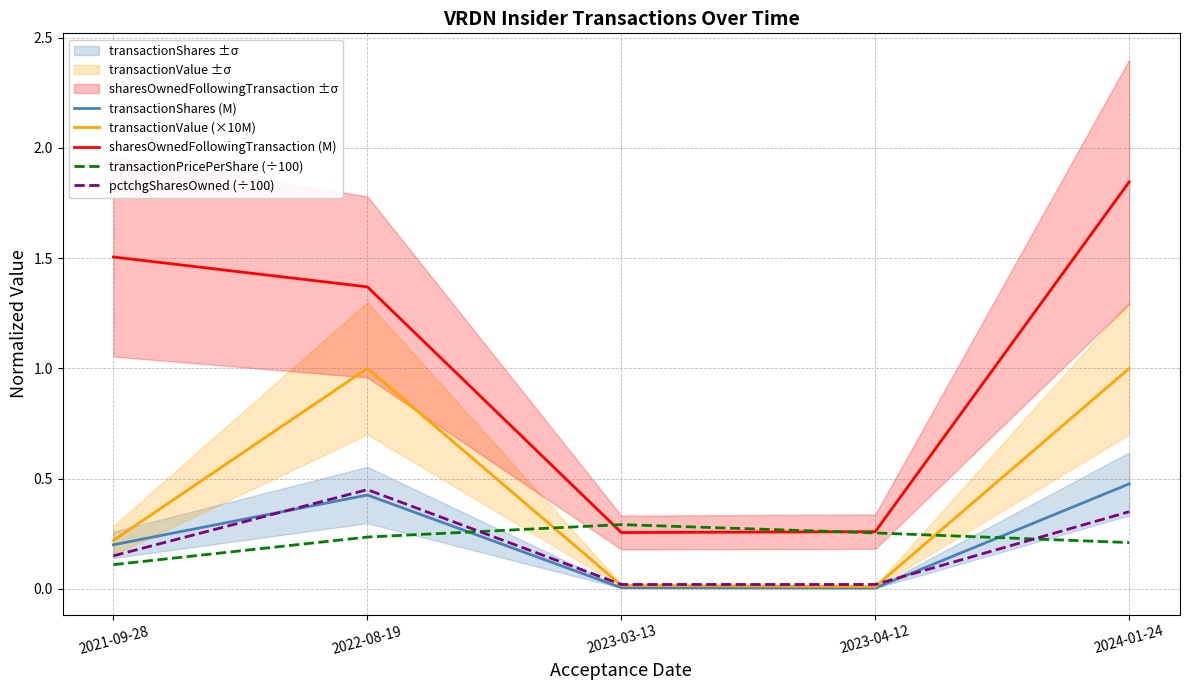

Between 2021-09-28 and 2023-04-12, which is larger?

2021-09-28